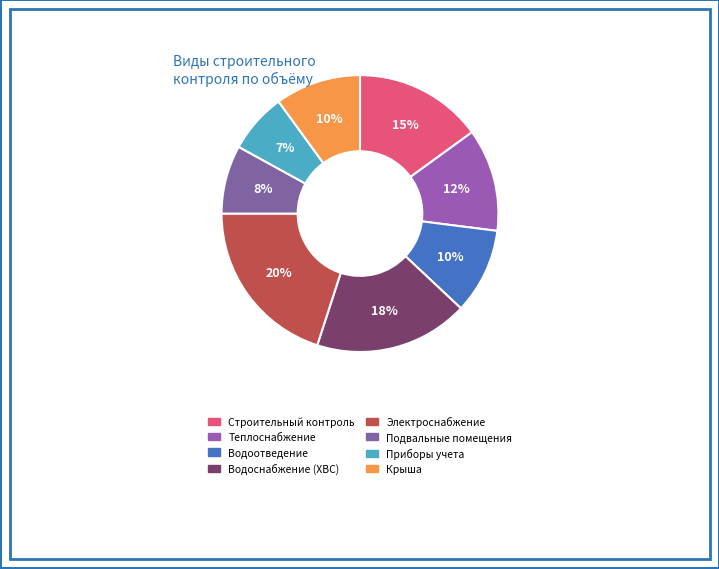

To the nearest percent, what percentage of the pie is Строительный контроль?

15%